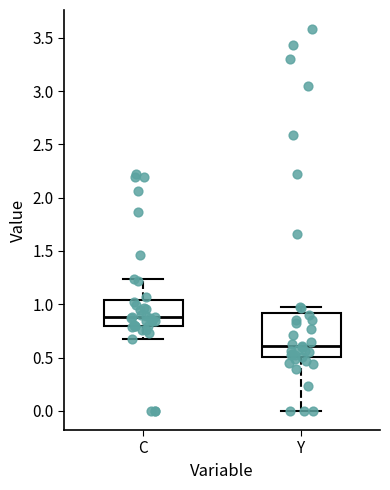

Reading left to right, read every box against the y-axis: the position of its median line, the range the box covers, and the ends of its whiskers. The values are not printed on the chart, so give them approximately, as read against the axis.

C: median 0.90, box 0.80 to 1.05, whiskers 0.70 to 1.25
Y: median 0.60, box 0.50 to 0.90, whiskers 0.00 to 1.00